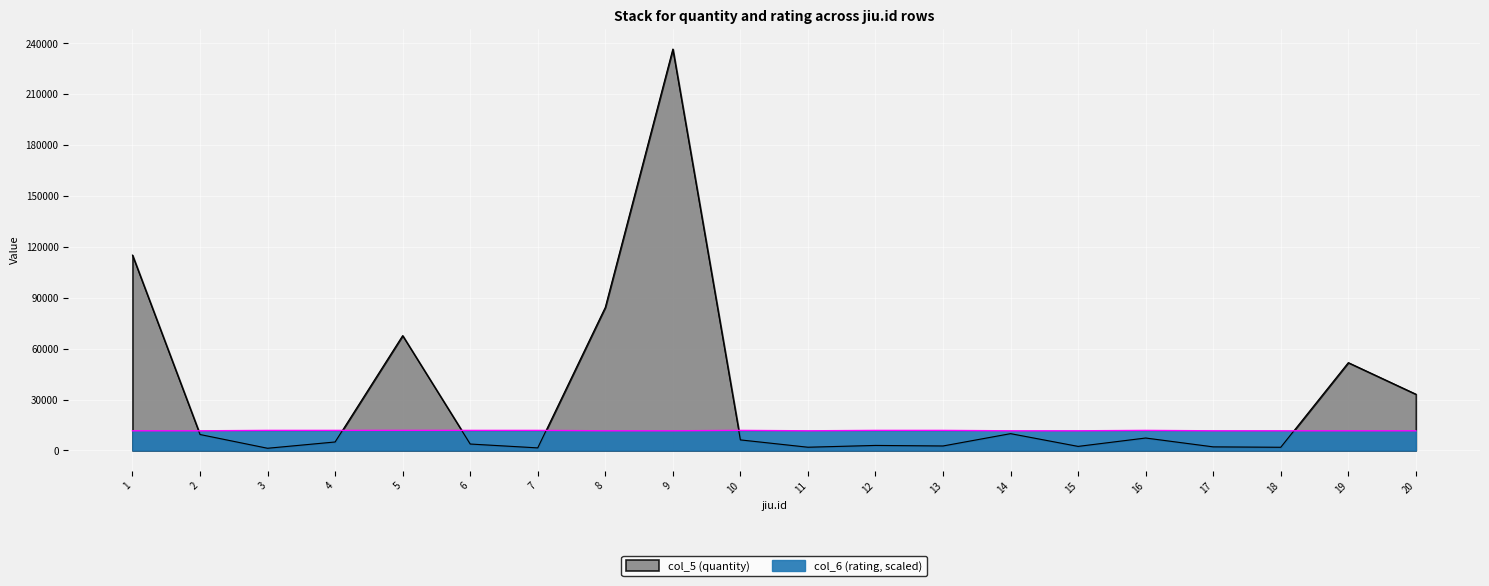

Is it true that col_6 (rating) equals 11591.3 at 20?

True